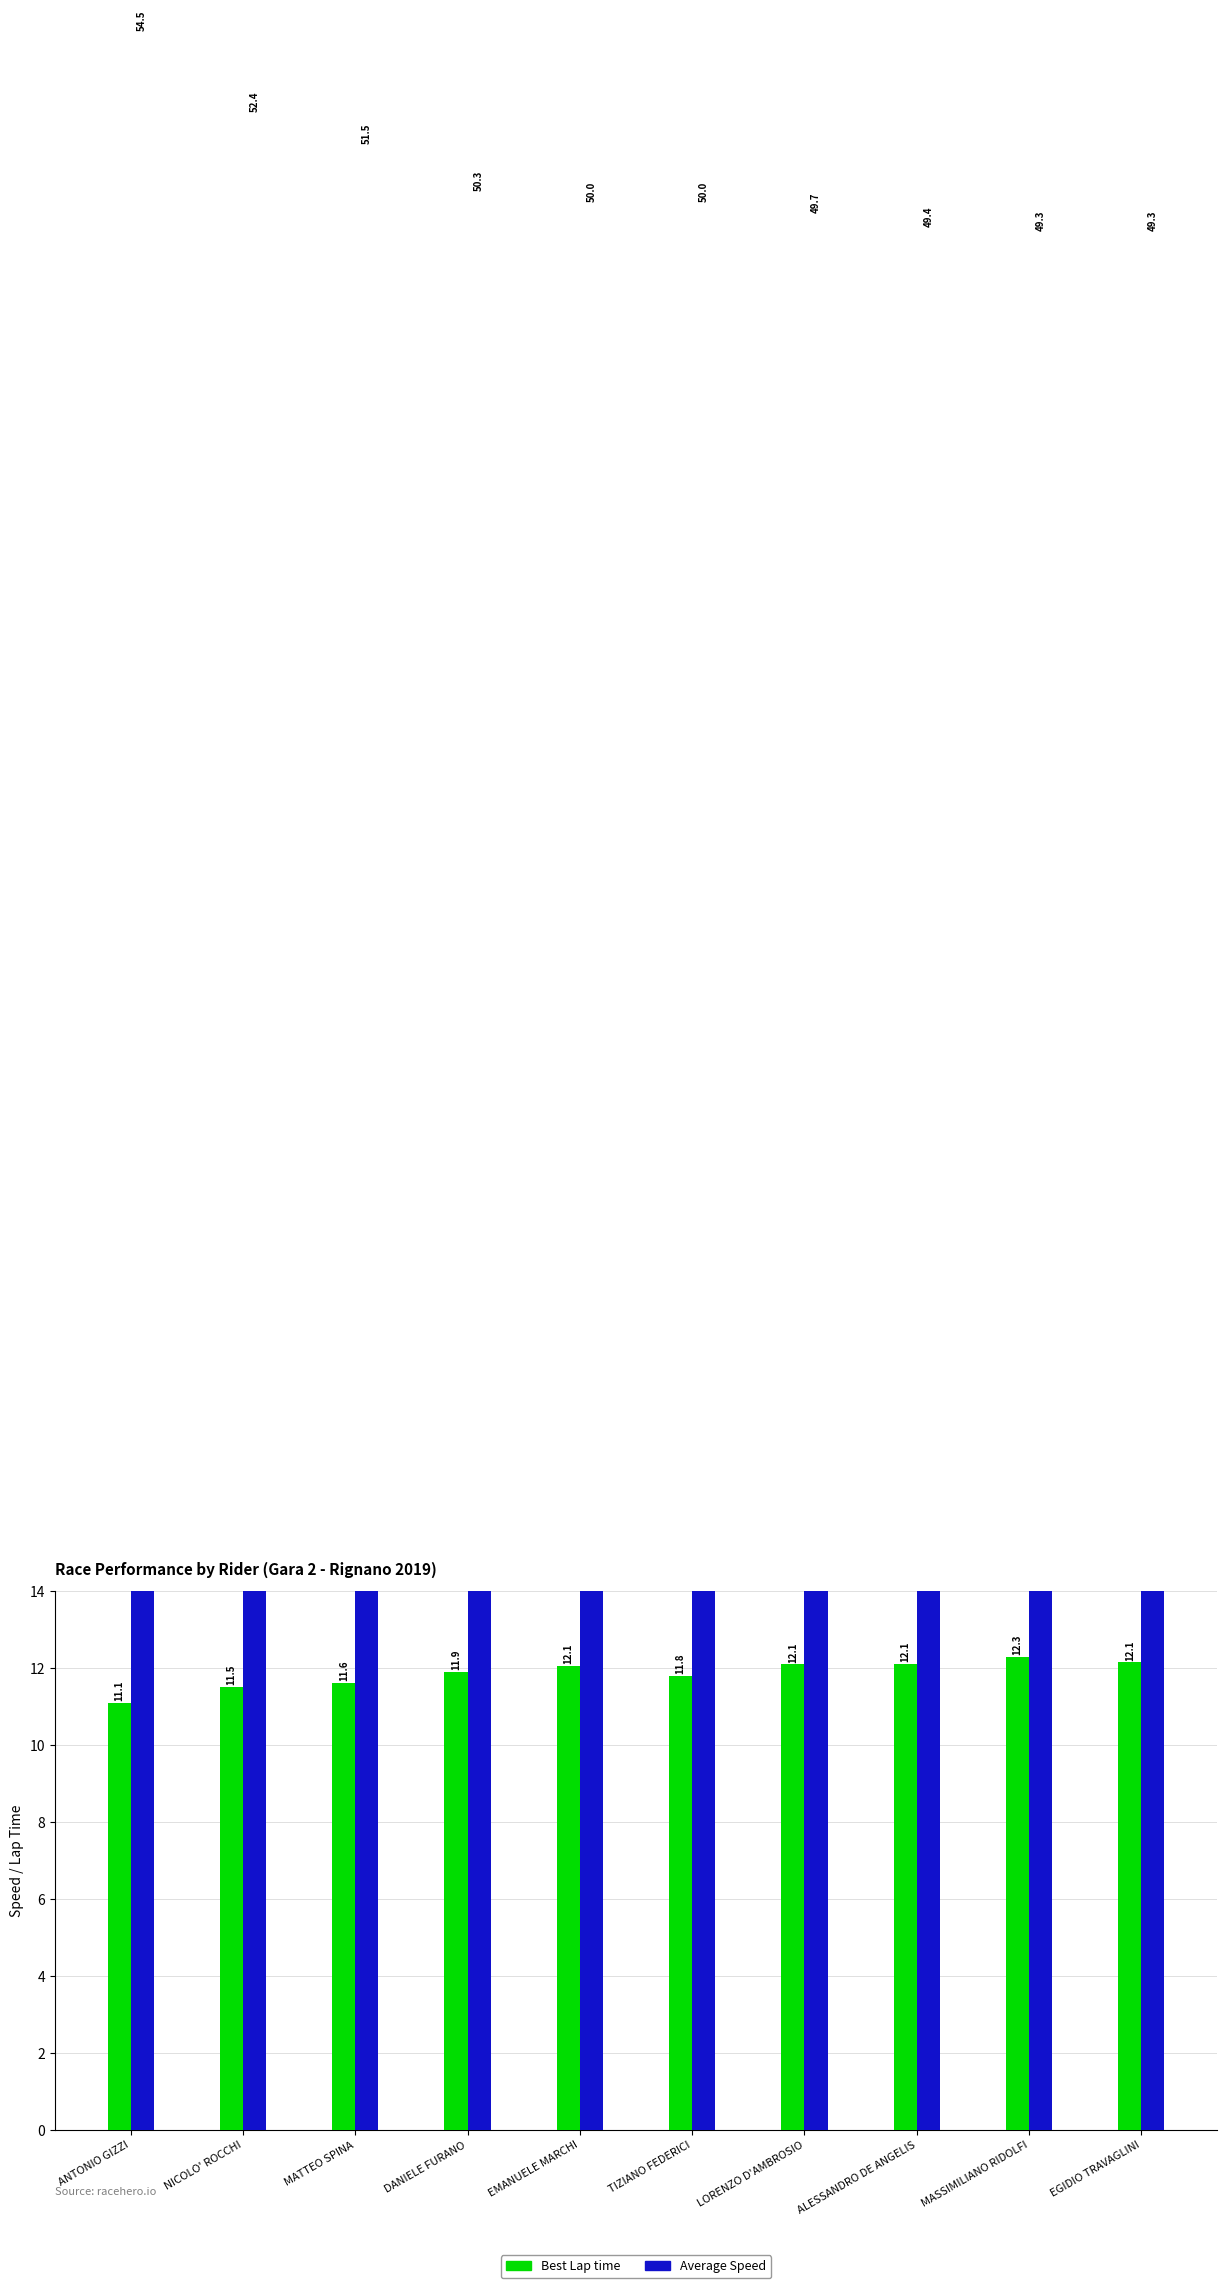

What is the value of the Average Speed bar at the 6th from the left?

50.0